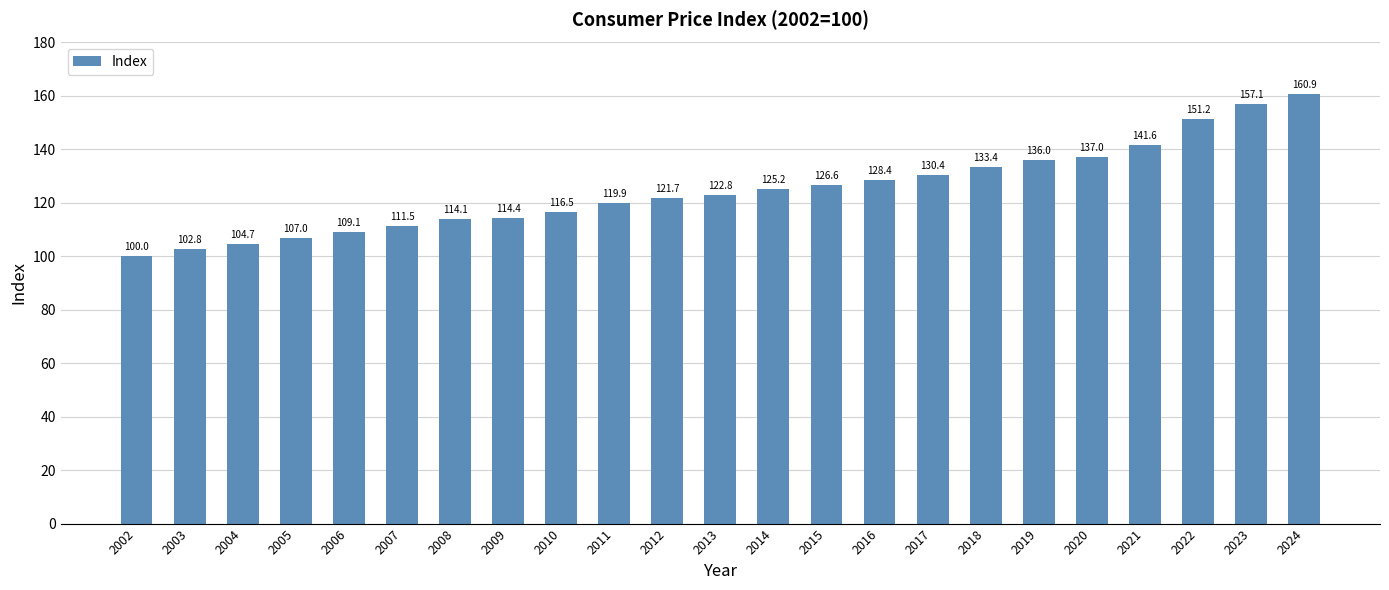

What is the average value?

124.9